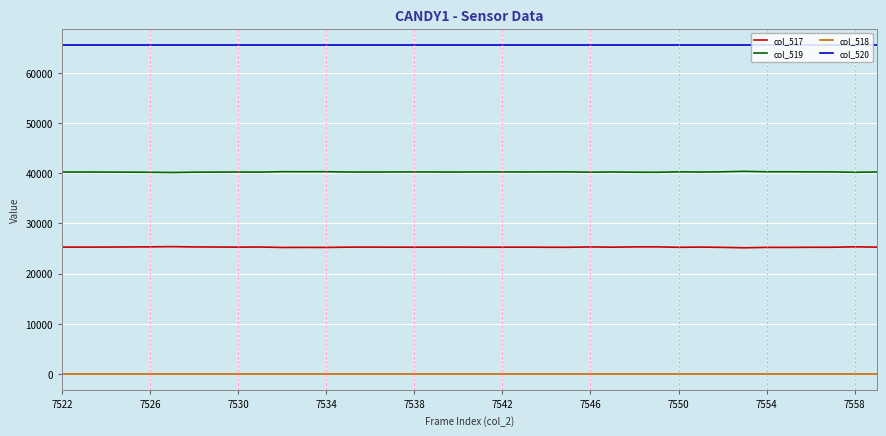

Which series has the largest total across all categories?

col_520